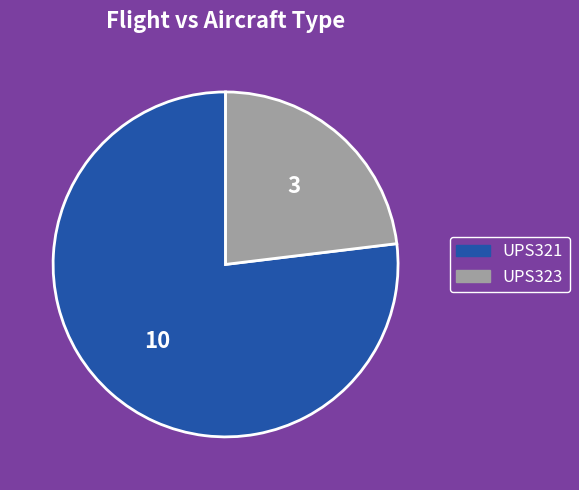

Do UPS321 and UPS323 together represent more than half of the pie?

Yes